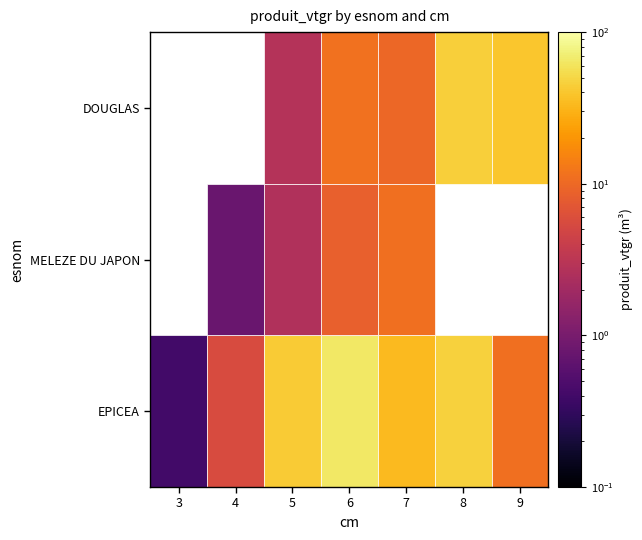

At which category is the sum across all series the highest?

8